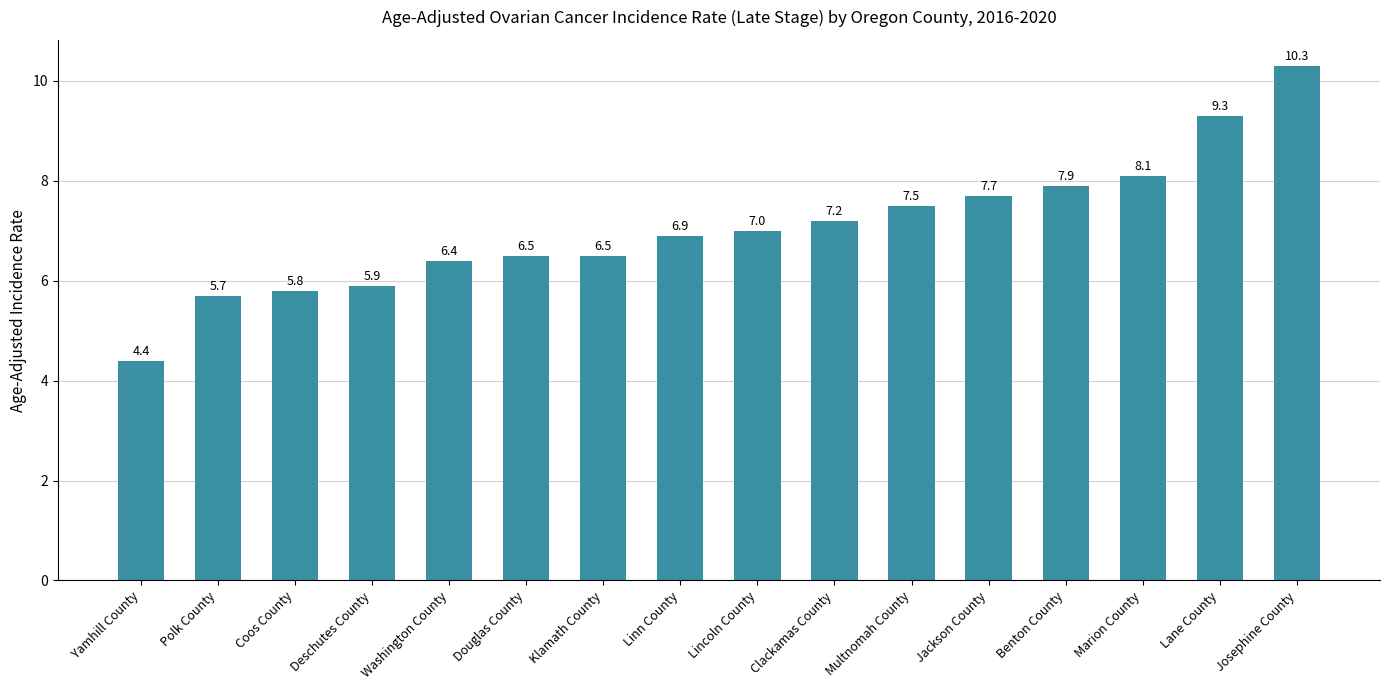

Between Benton County and Clackamas County, which is larger?

Benton County